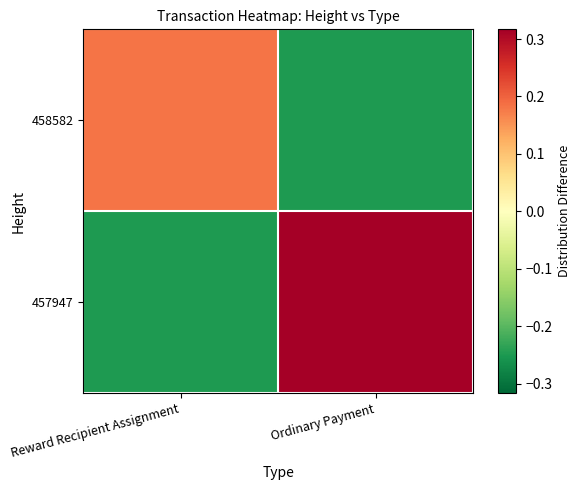

At which category is the sum across all series the highest?

Ordinary Payment